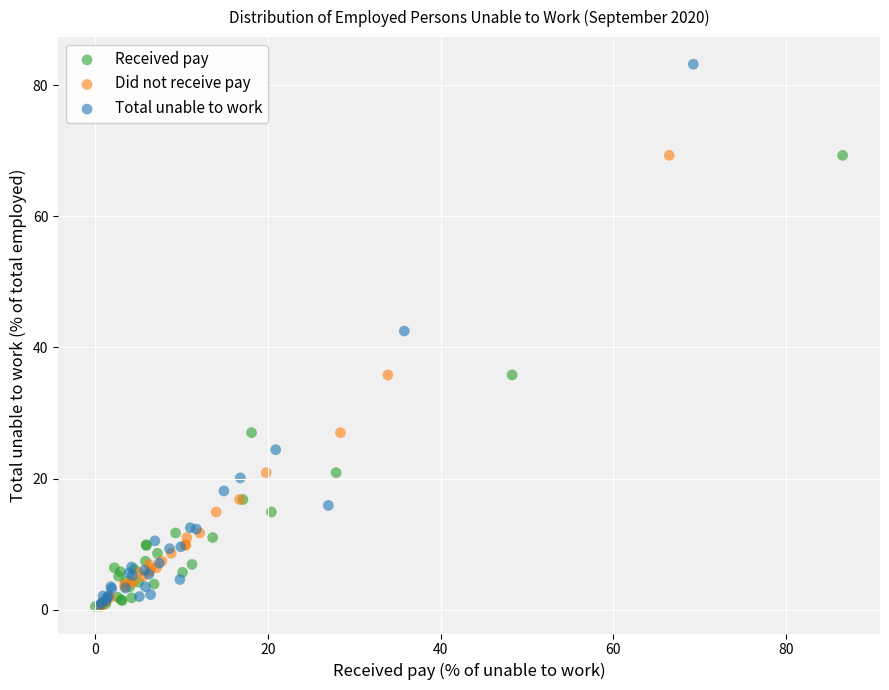

Which series contains the highest Y value?

Total unable to work